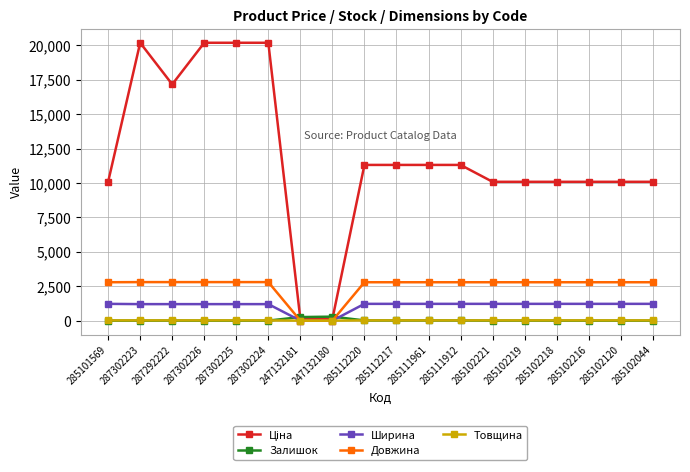

The Довжина series shows 4150.1 at 285102044. True or false?

False